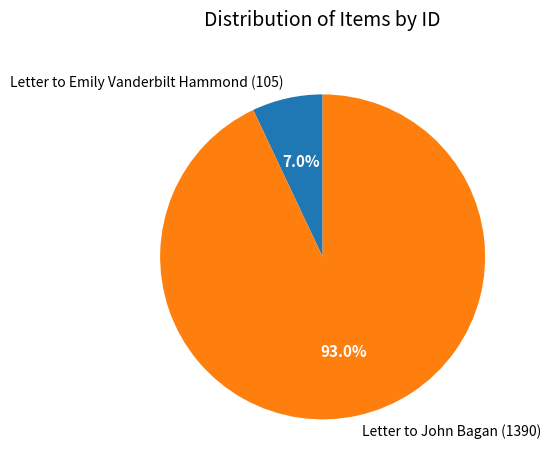

Rank the categories by value from lowest to highest.

Letter to Emily Vanderbilt Hammond (105), Letter to John Bagan (1390)